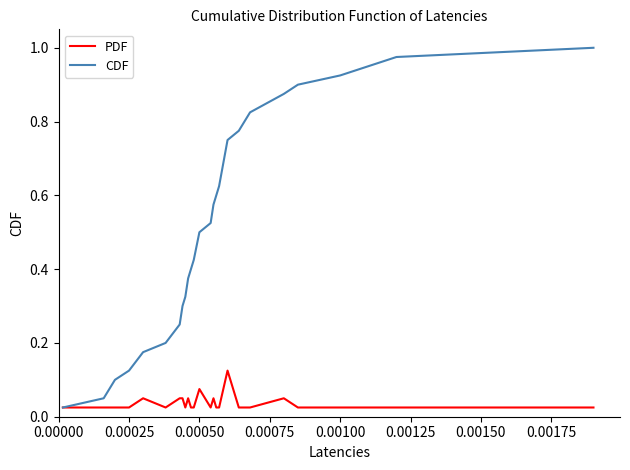

List the series in order of their peak value, lowest first.

PDF, CDF